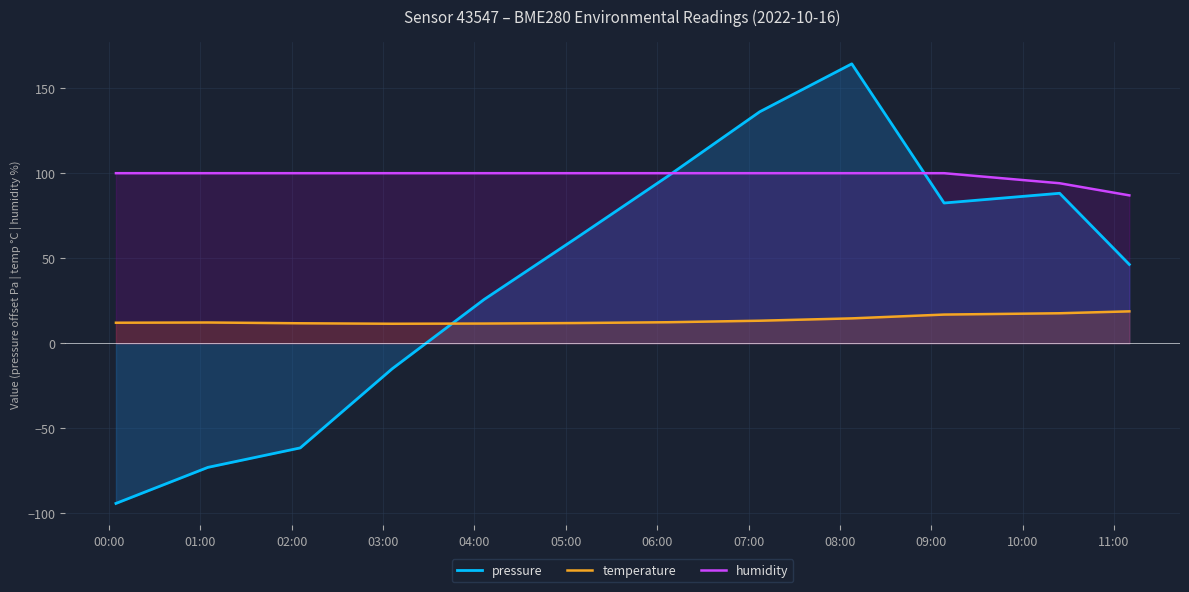

What is the difference between the maximum and second lowest values in the temperature series?

7.2